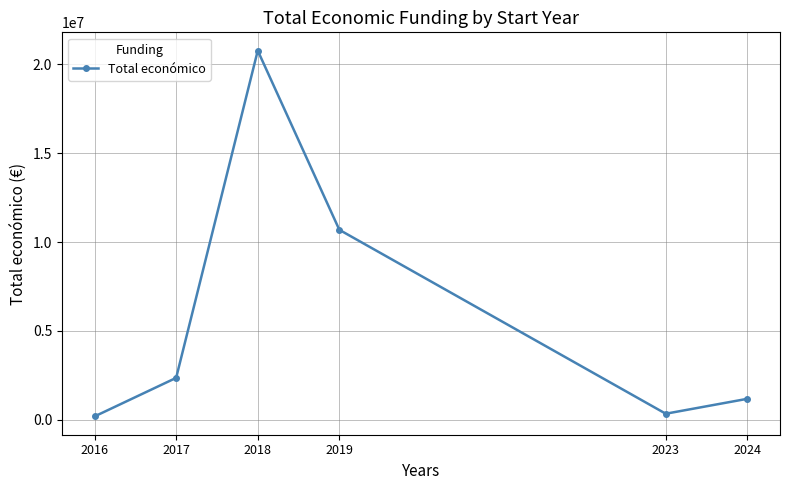

What is the value of the 3rd point from the left?

20752570